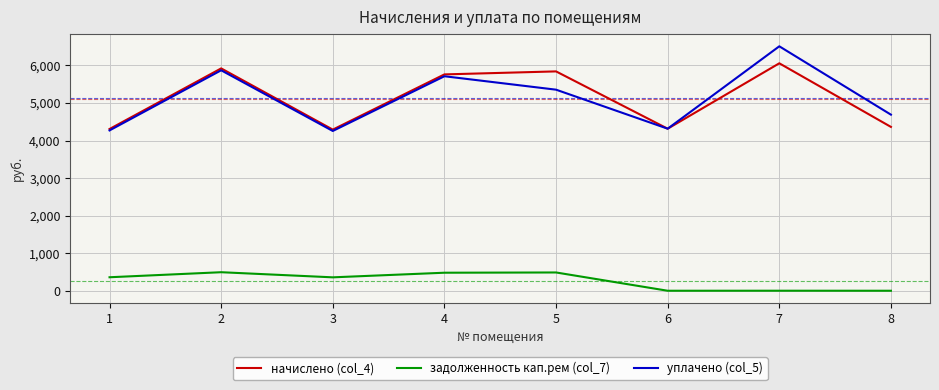

What is the spread (max minus min) of values at 1?

3948.2